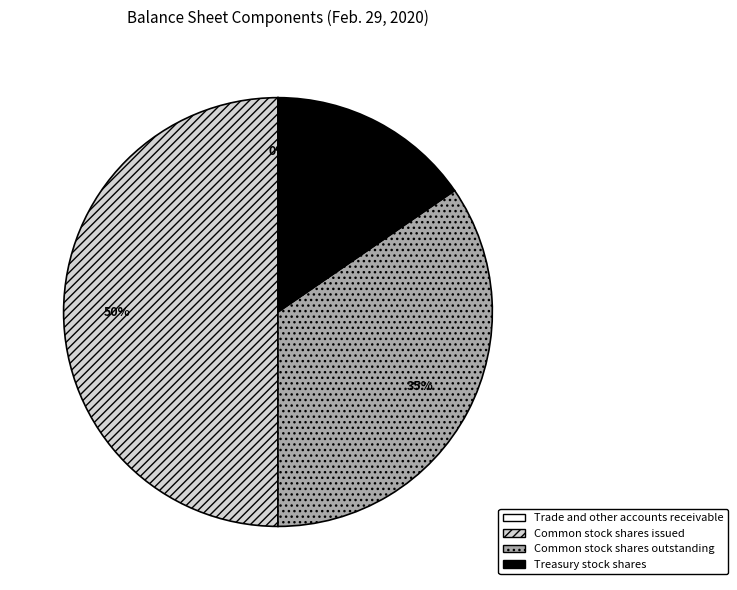

To the nearest percent, what is the difference between the Common stock shares issued and Common stock shares outstanding slice percentages?

15%